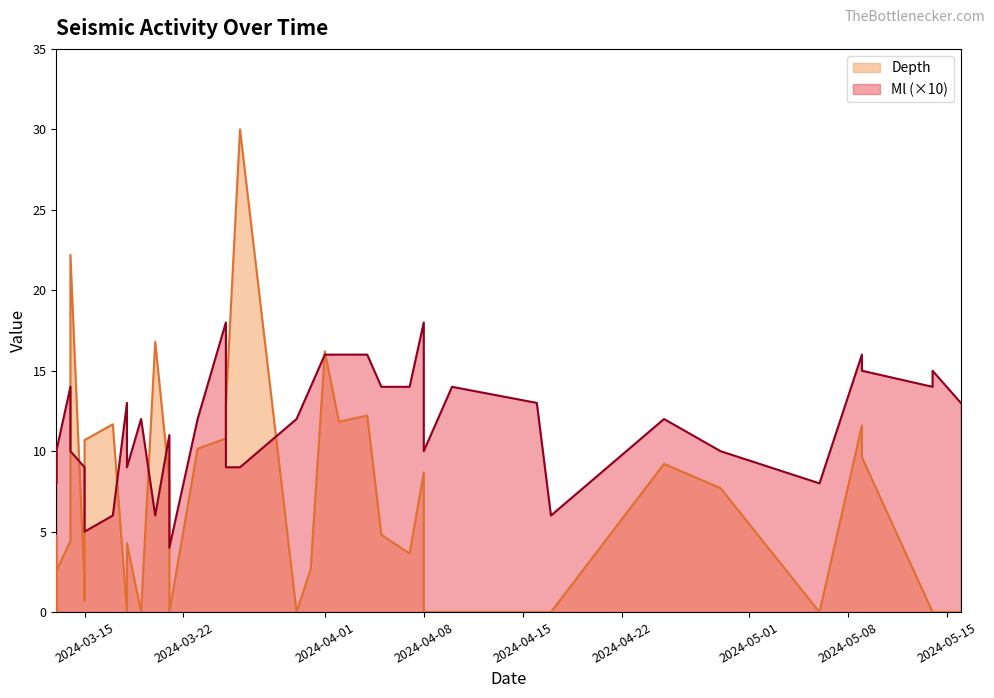

What is the value of the Ml point at the 16th from the left?

1.6